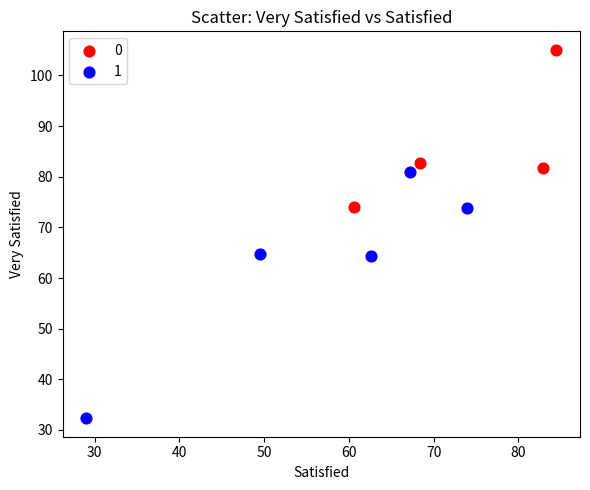

Which series contains the highest Y value?

0